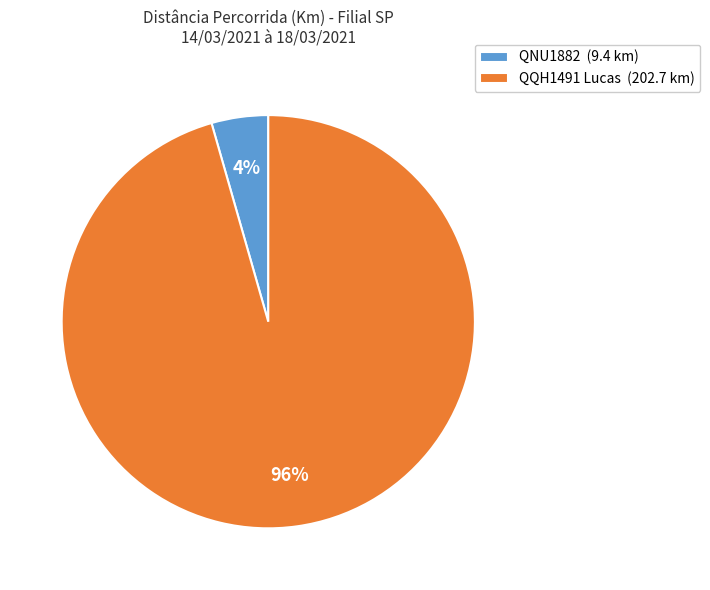

Is there any slice that represents more than half of the pie?

Yes